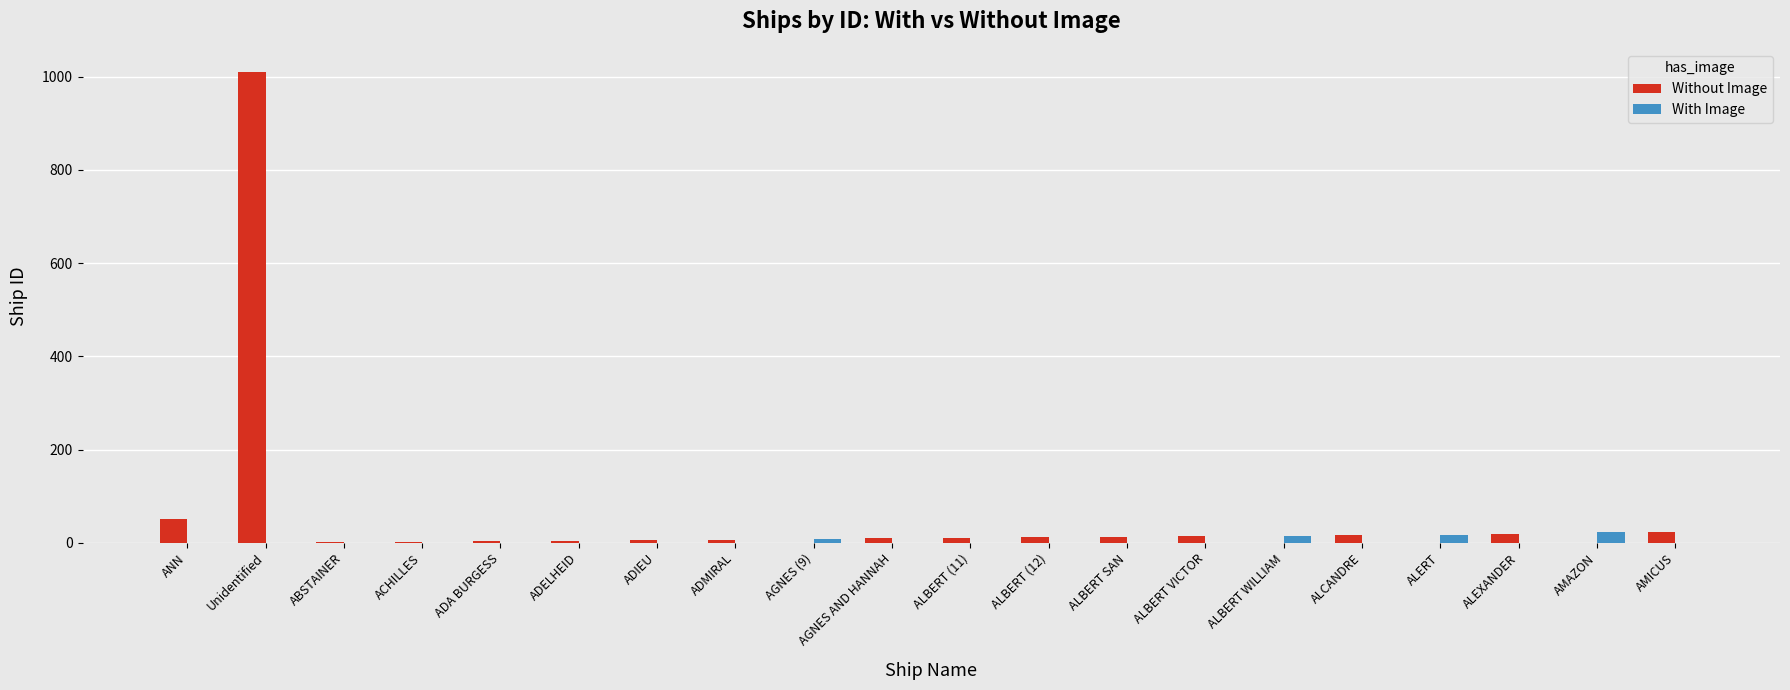

At which category is the sum across all series the highest?

Unidentified